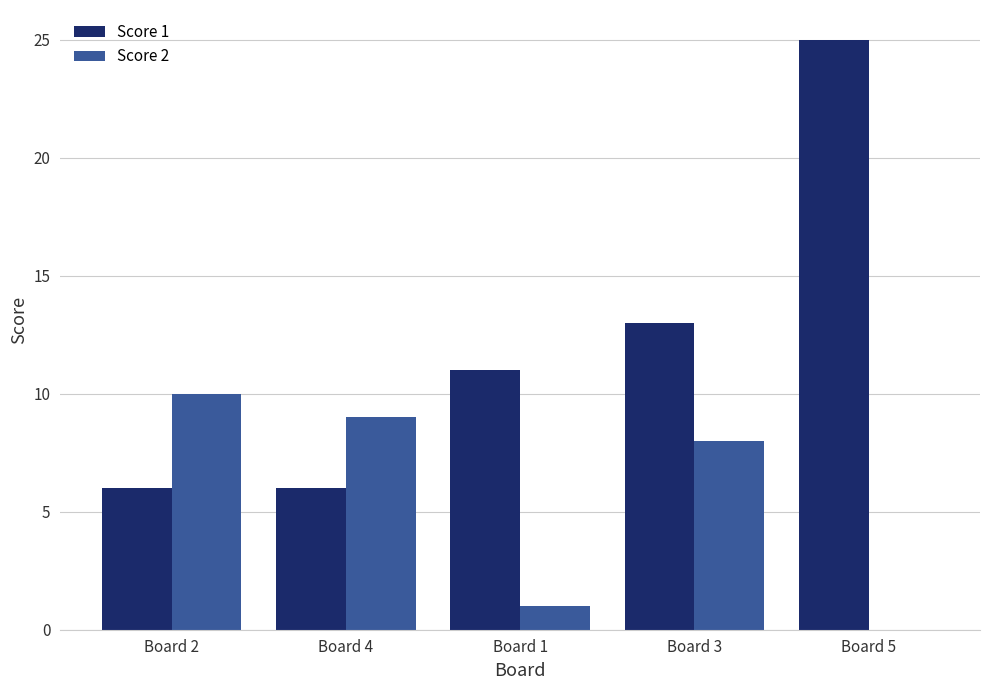

Which series changed the most between Board 3 and Board 5?

Score 1